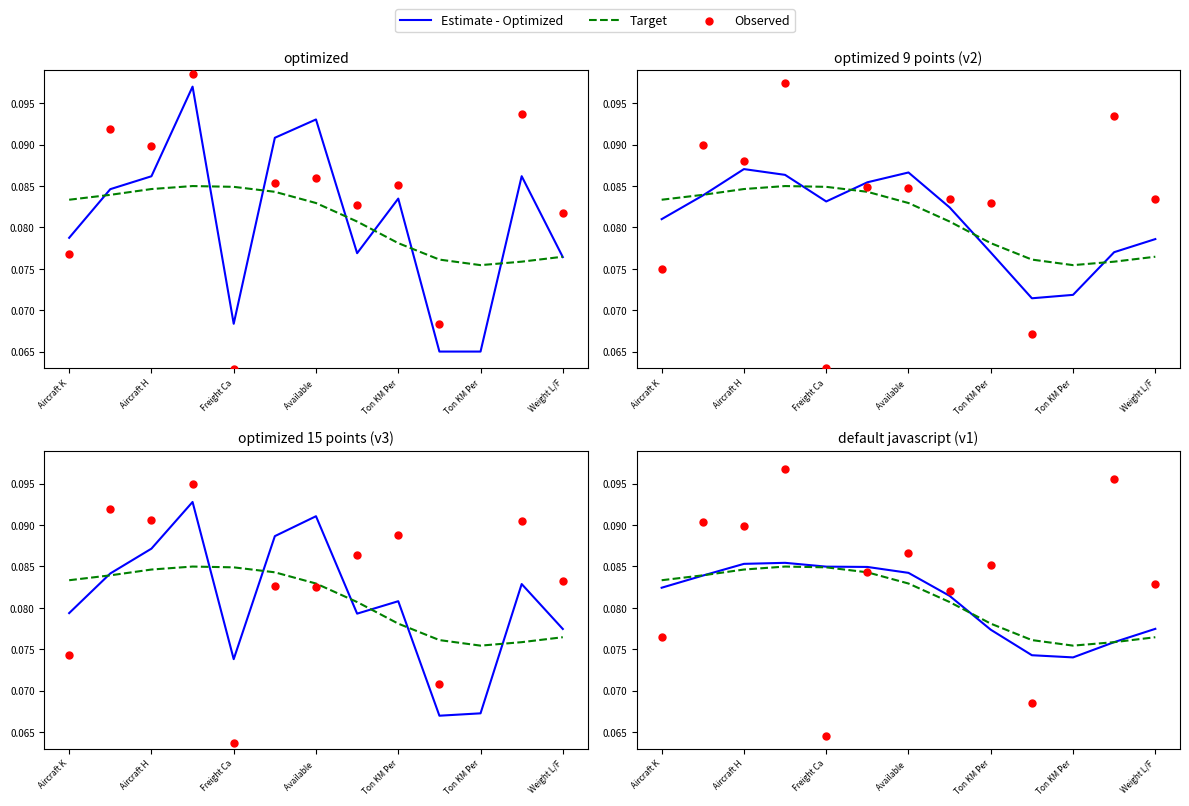

Which series reaches the minimum Y coordinate?

Observed